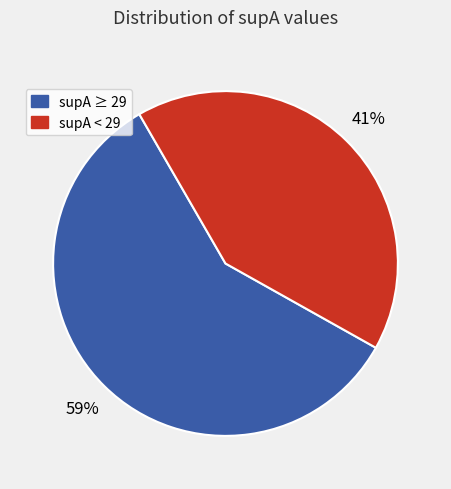

Is there a majority slice in this chart?

Yes